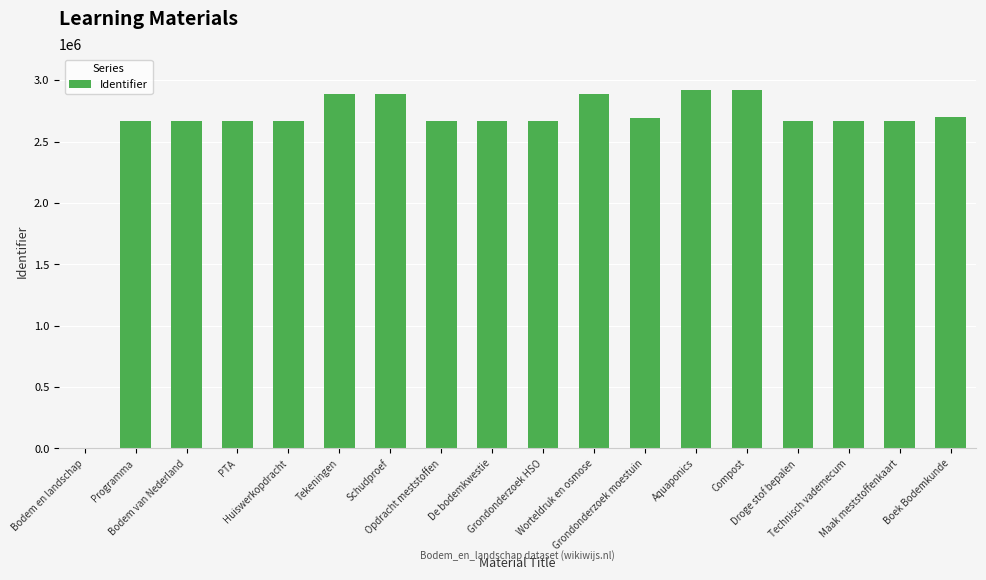

What is the sum of all values?

46635527